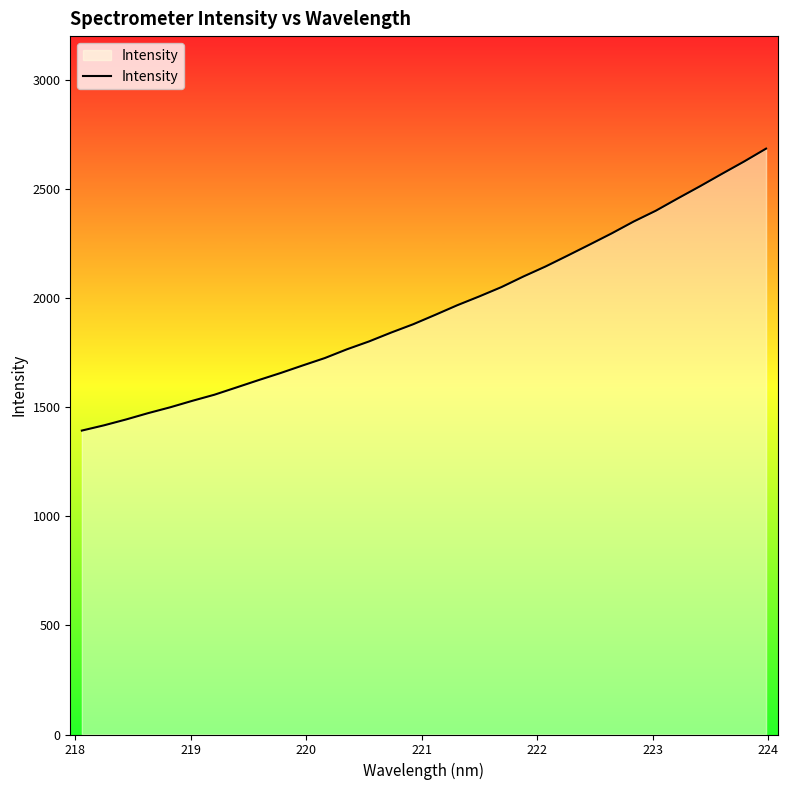

Does the chart display data point markers on the line(s)?

No